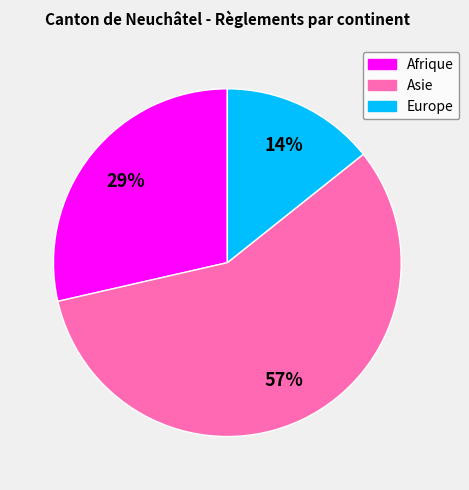

How many slices are in this pie chart?

3